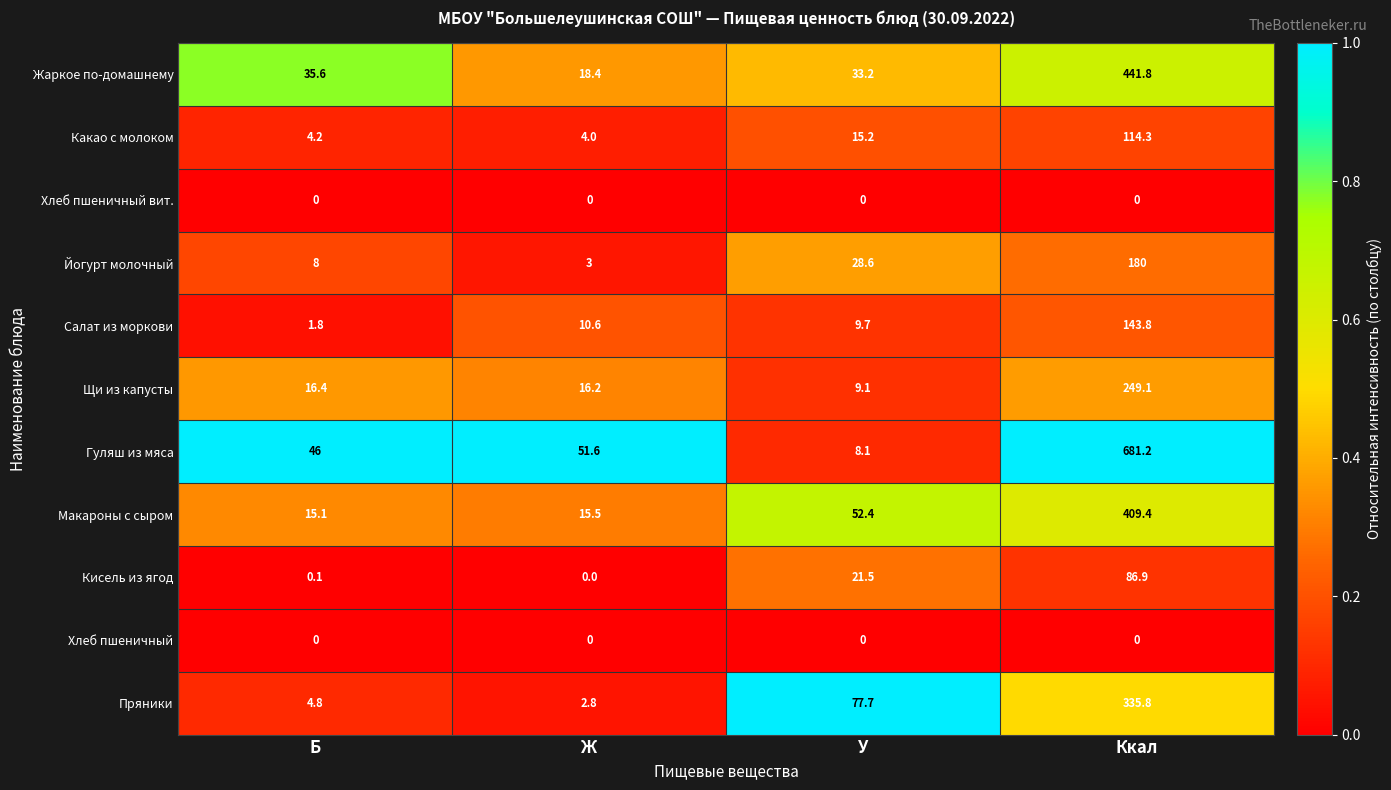

Which series has the largest total across all categories?

Гуляш из мяса